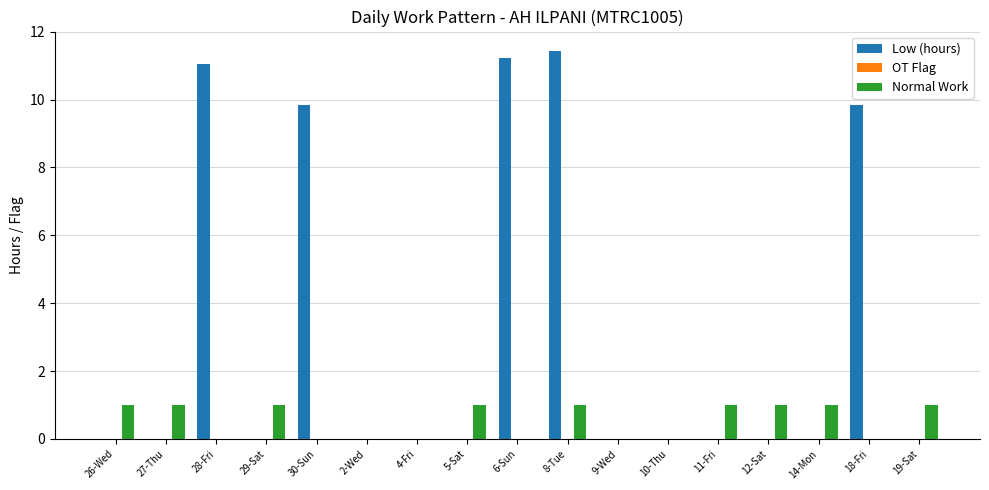

Which series has the widest spread of values?

Low (hours)